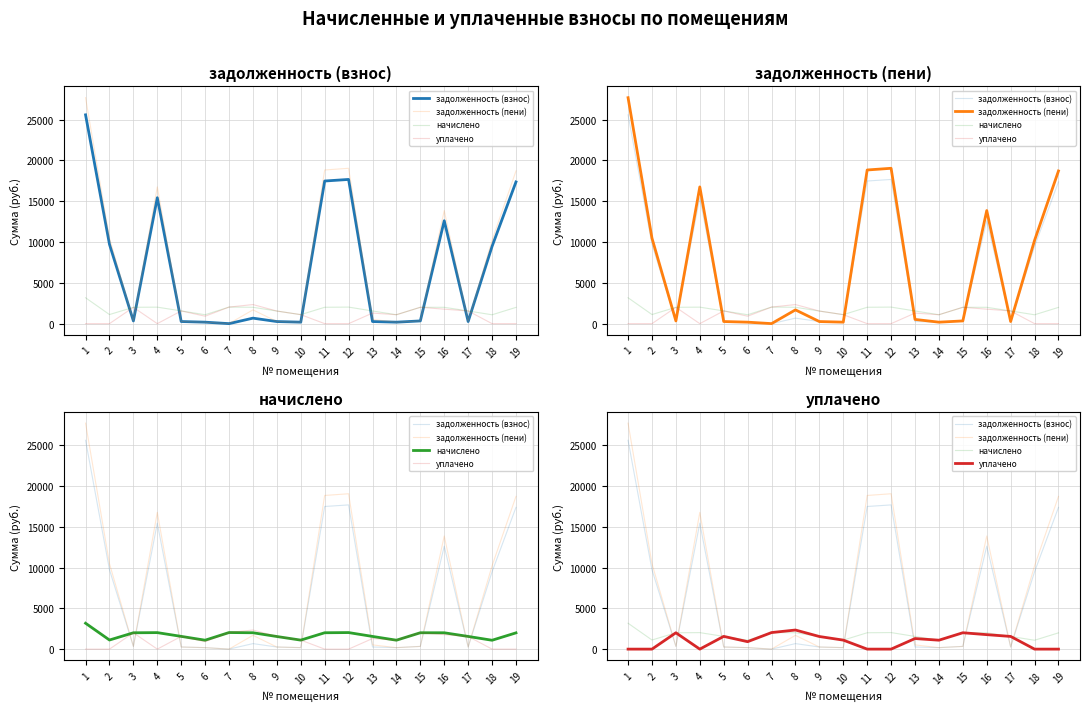

How many interior local valleys does the задолженность (пени) series have?

5